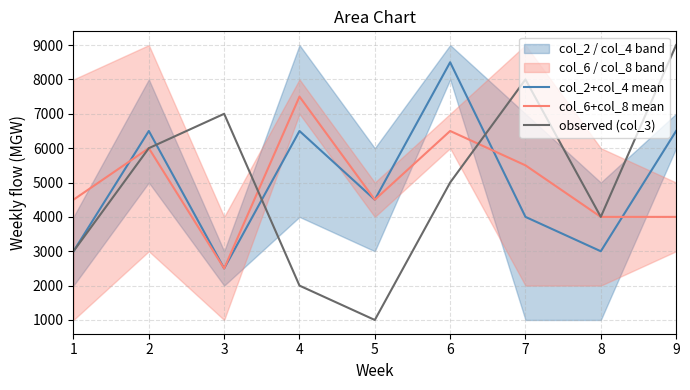

Where do observed (col_3) and col_2+col_4 mean first cross each other?

2 and 3